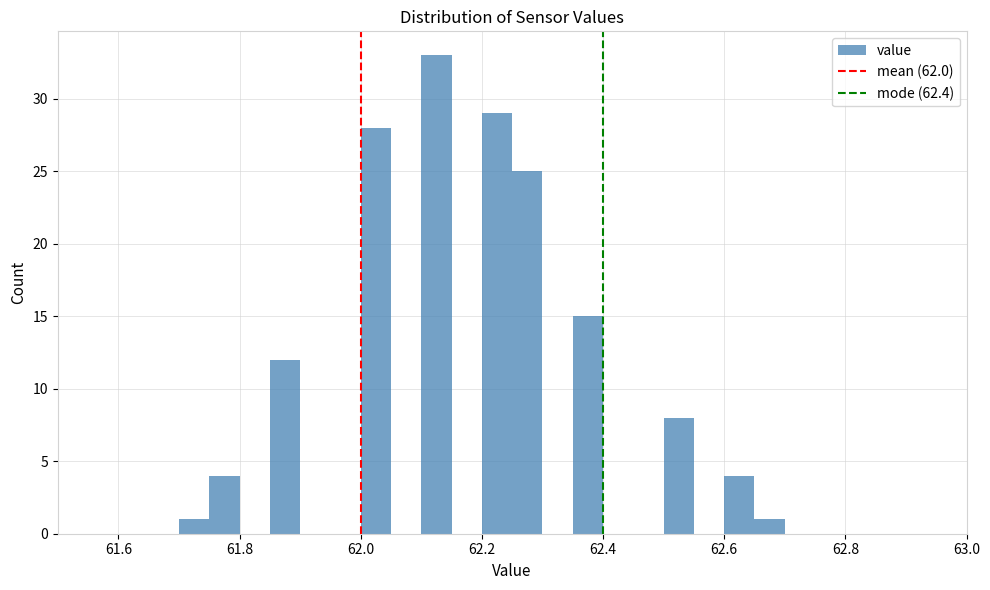

Around what value on the x-axis is the tallest bar? Give the approximate position of its centre, as read against the axis.

62.12